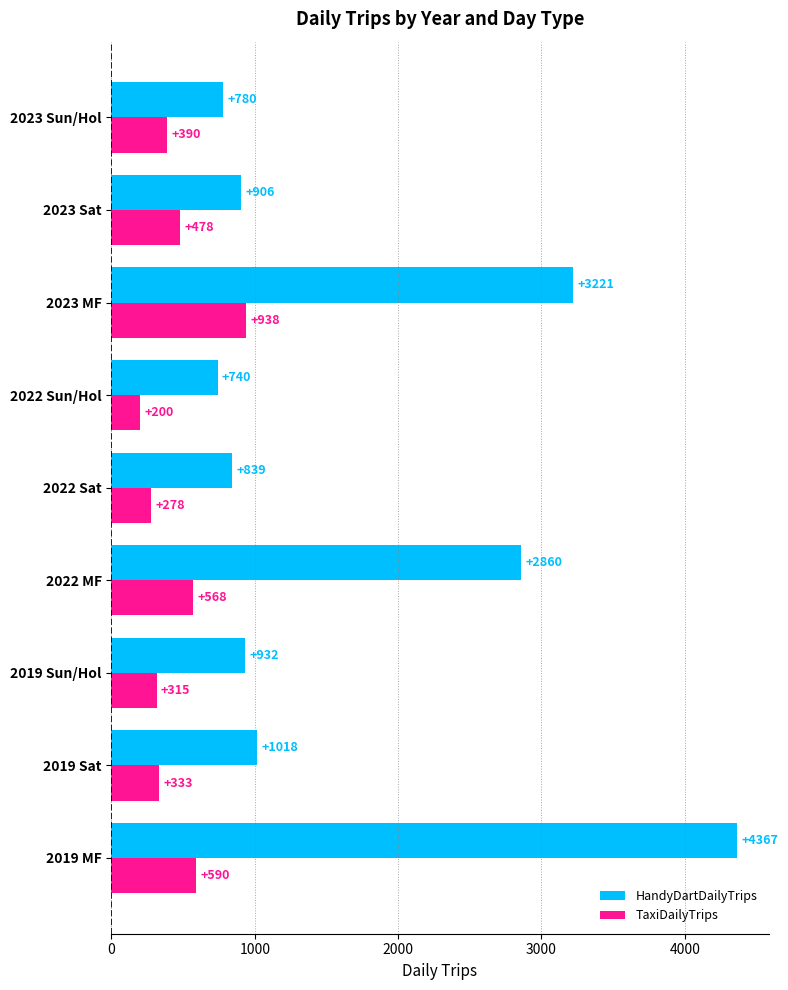

How many categories are shown in the chart?

9